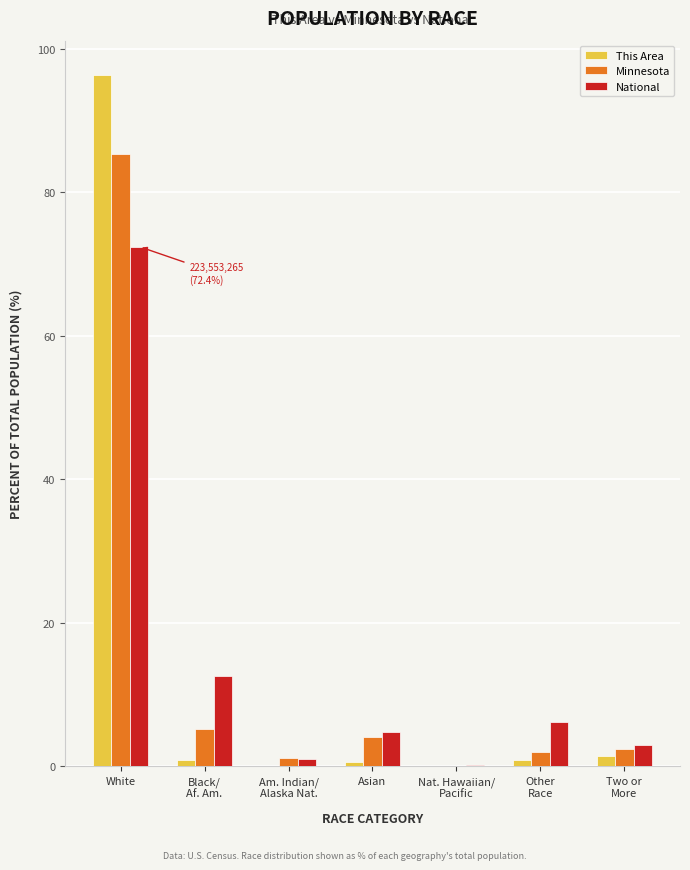

Is the value of This Area at Asian greater than the value of National at Asian?

No